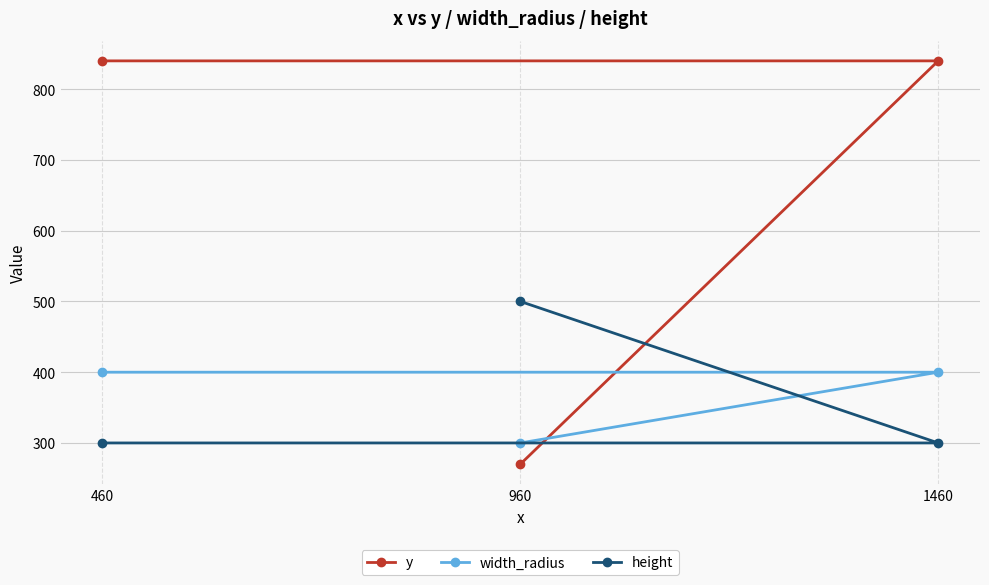

What is the label of the 1st point from the left?

460